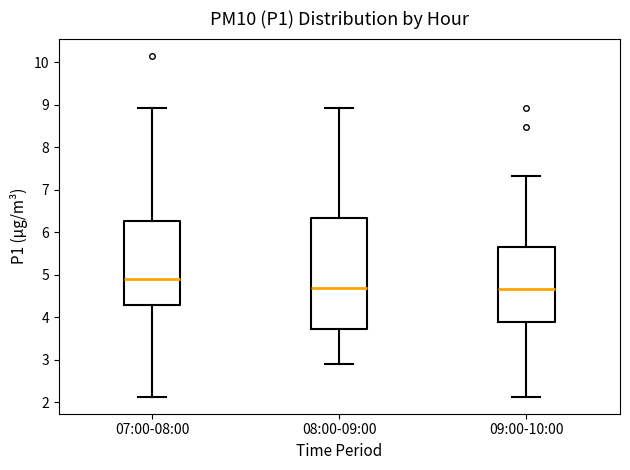

Reading left to right, transcribe this box plot: for each box, give where its median line is, the range the box spans, and where its two whiskers end, as read against the y-axis. The values are not printed on the chart, so give them approximately, as read against the axis.

07:00-08:00: median 4.9, box 4.3 to 6.3, whiskers 2.1 to 8.9
08:00-09:00: median 4.7, box 3.7 to 6.3, whiskers 2.9 to 8.9
09:00-10:00: median 4.7, box 3.9 to 5.7, whiskers 2.1 to 7.3